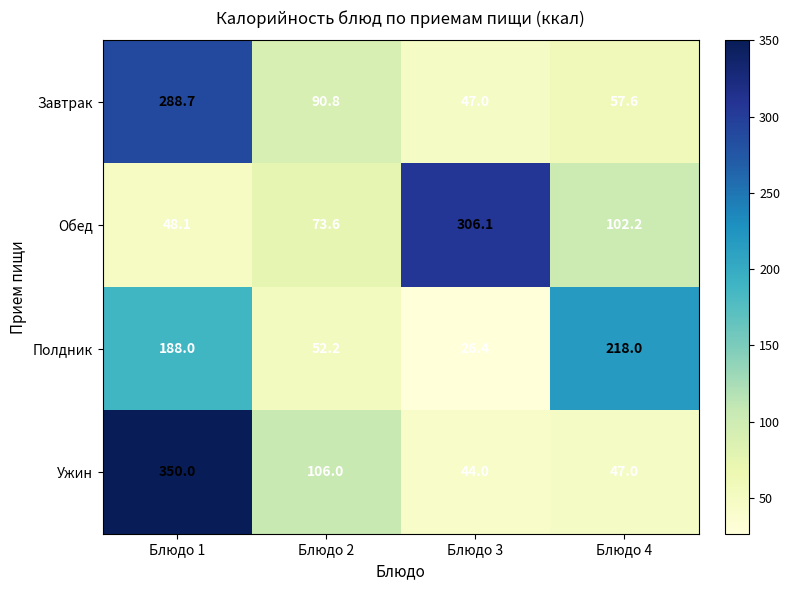

Where is Полдник nearest to the value 122?

Блюдо 1